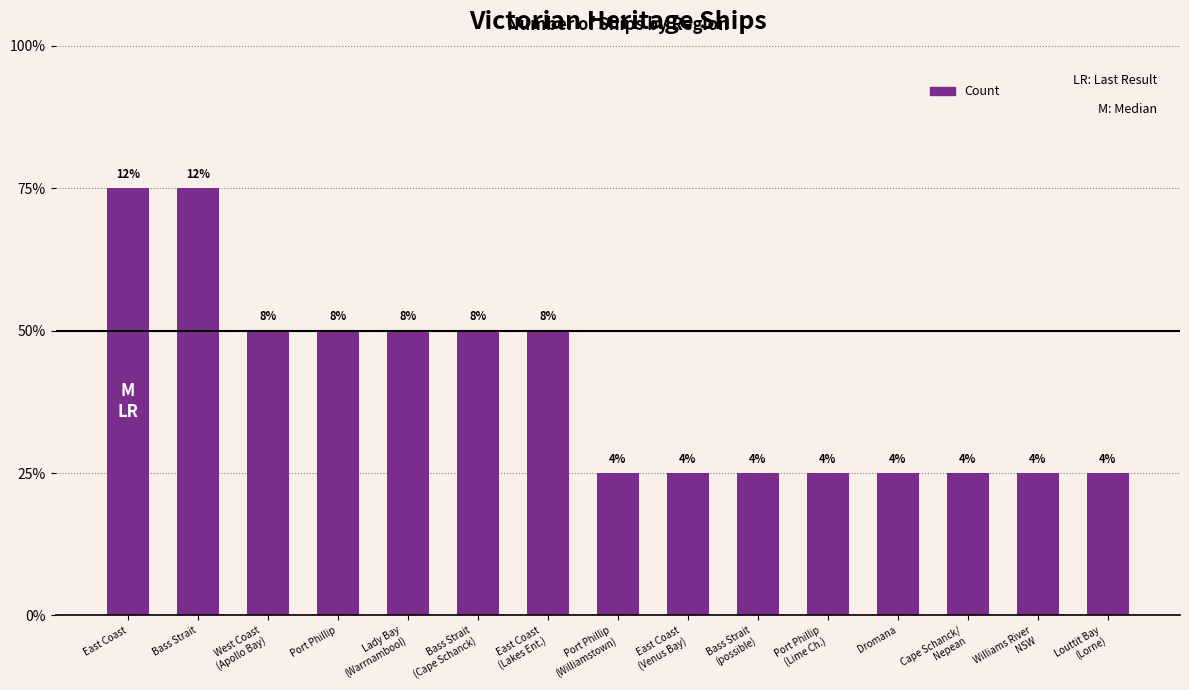

What is the value of the 4th bar from the left?

2